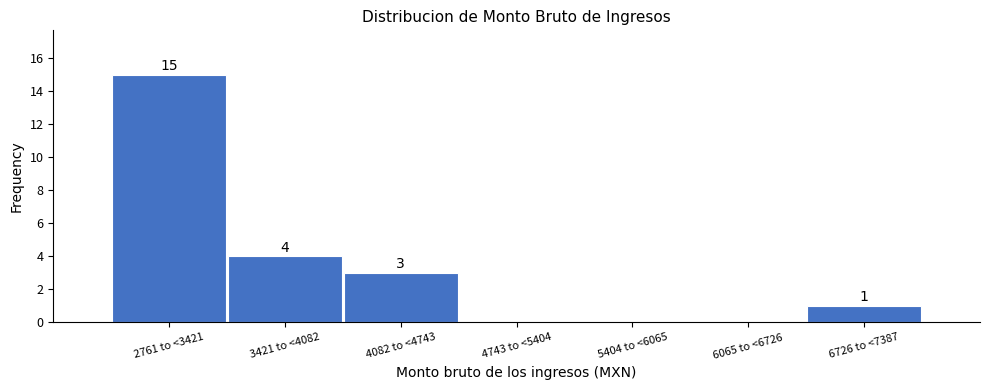

Reading left to right, what are all the values shown in this chart?

2761 to <3421=15	3421 to <4082=4	4082 to <4743=3	4743 to <5404=0	5404 to <6065=0	6065 to <6726=0	6726 to <7387=1